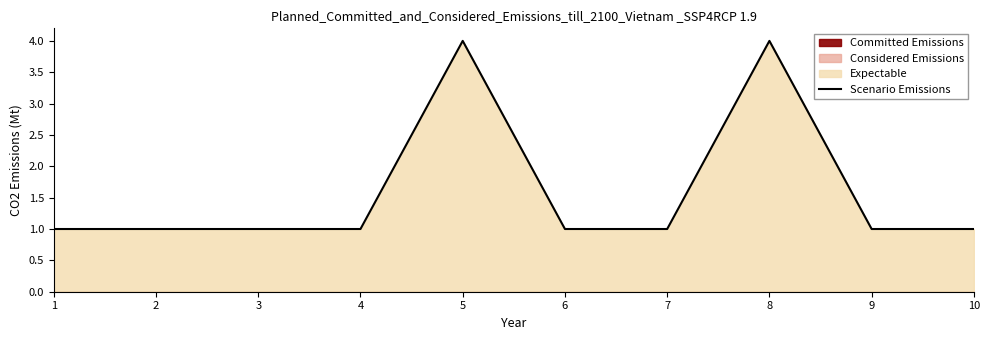

Which has a higher value, 10 or 1?

10